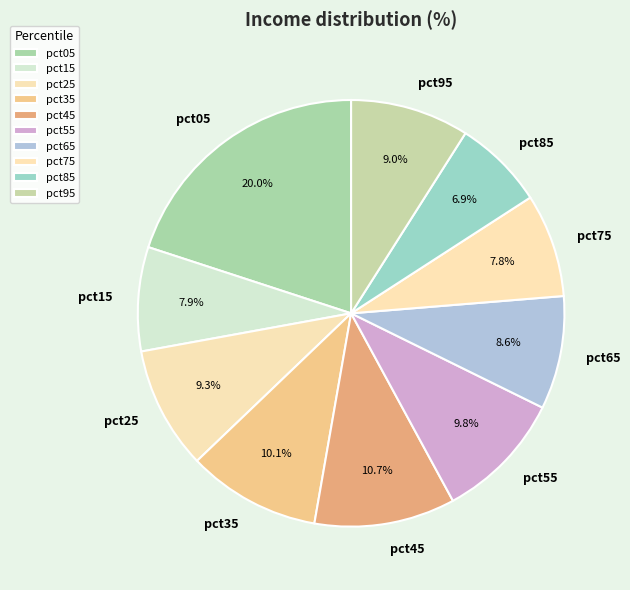

What percentage is the pct05 slice, to the nearest percent?

20%